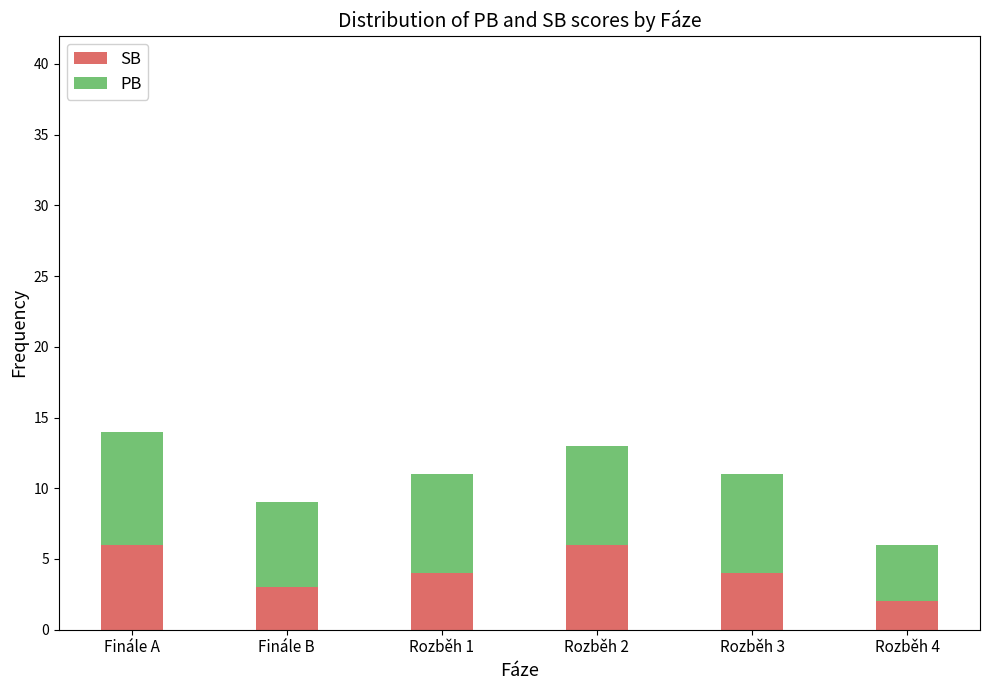

What is the difference between the maximum and minimum values in the SB series?

4